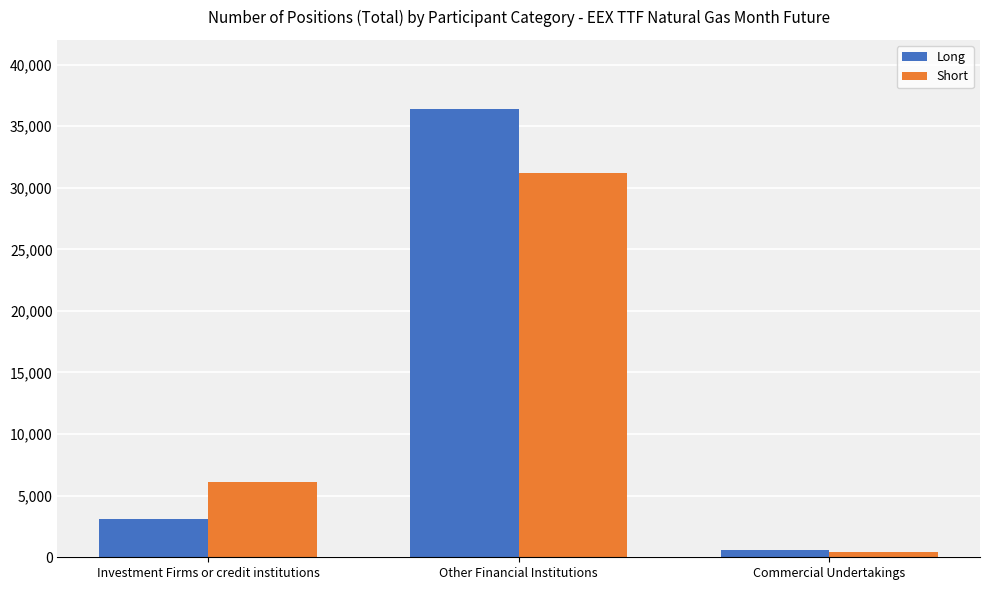

Reading left to right, what are all the values shown in this chart?

Long: Investment Firms or credit institutions=3125.0	Other Financial Institutions=36383.7	Commercial Undertakings=607.0
Short: Investment Firms or credit institutions=6140.0	Other Financial Institutions=31155.6	Commercial Undertakings=414.0